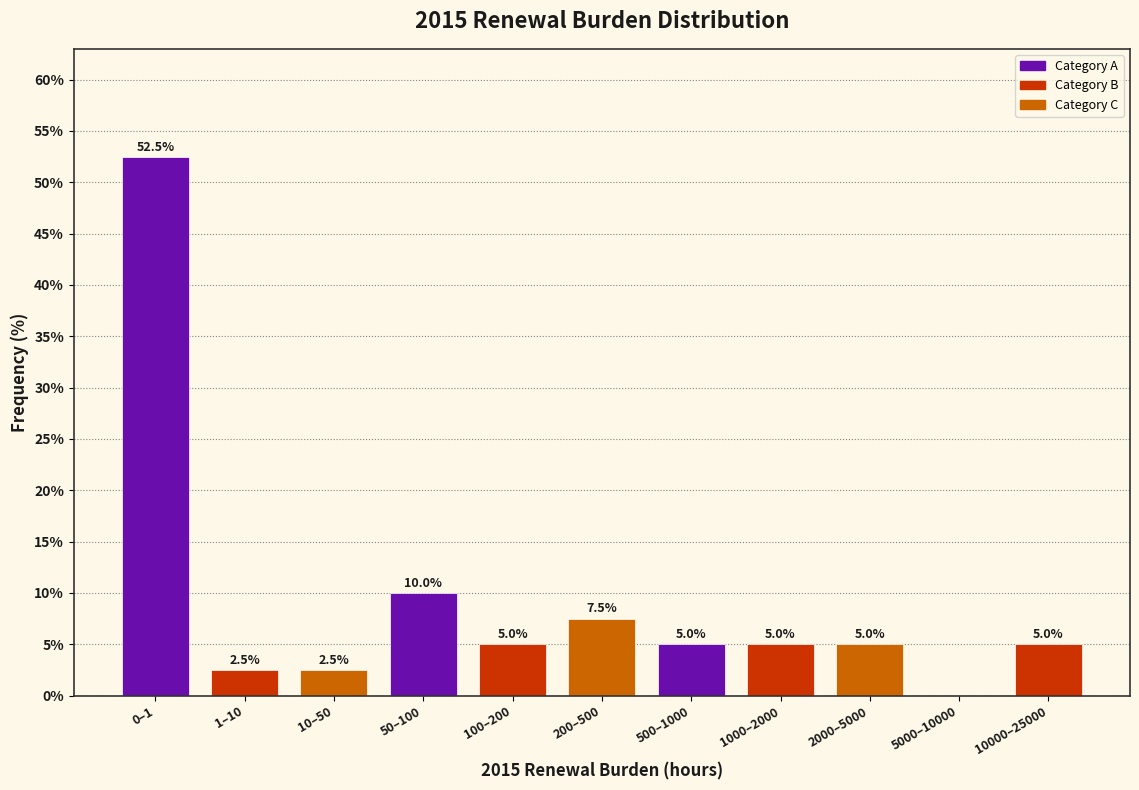

Reading left to right, extract all data points from this chart.

0–1=52.5	1–10=2.5	10–50=2.5	50–100=10.0	100–200=5.0	200–500=7.5	500–1000=5.0	1000–2000=5.0	2000–5000=5.0	5000–10000=0.0	10000–25000=5.0